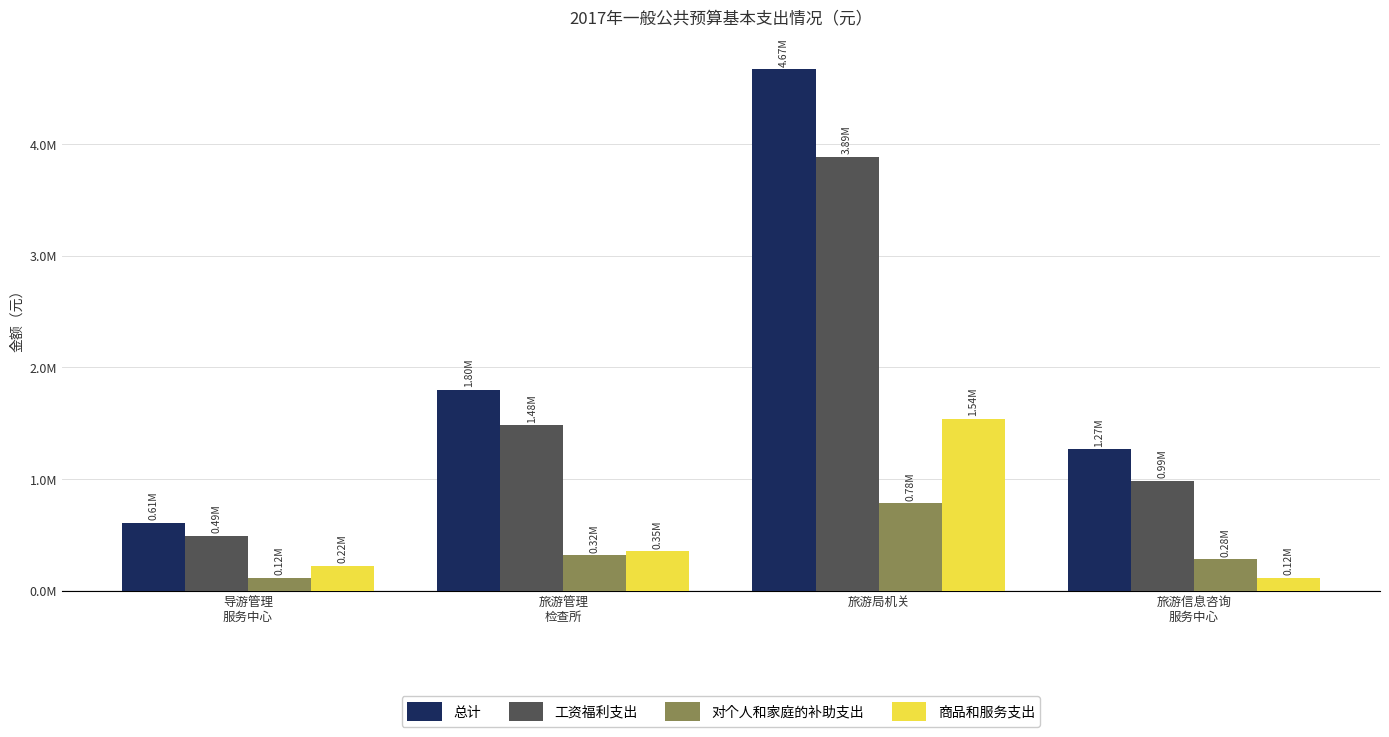

The 总计 series shows 841751 at 旅游信息咨询
服务中心. True or false?

False